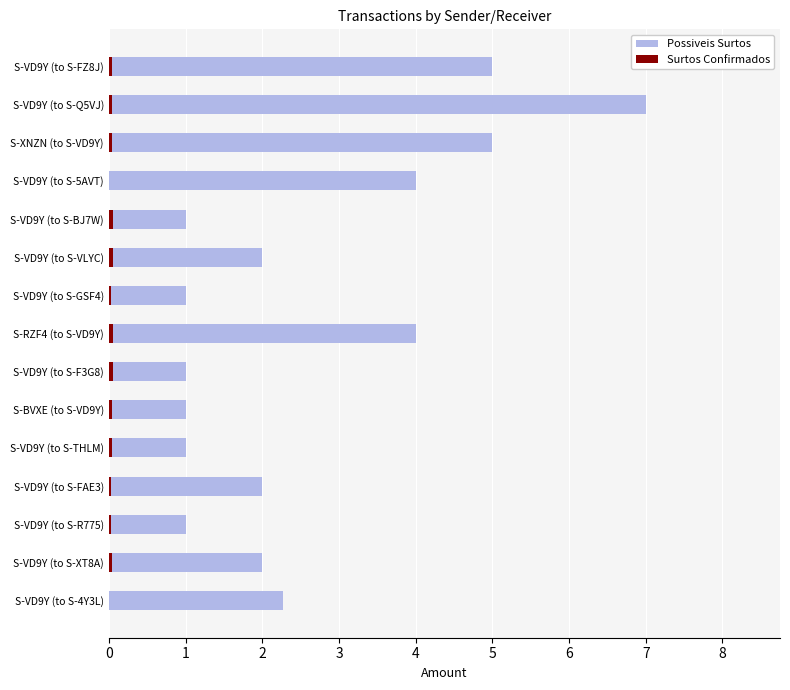

How many groups of bars are there?

15